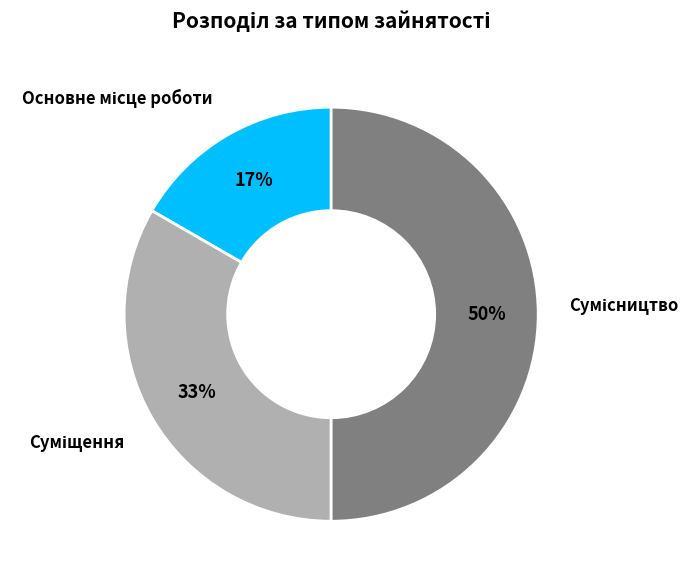

To the nearest percent, what is the difference between the largest and smallest slice percentages?

33%